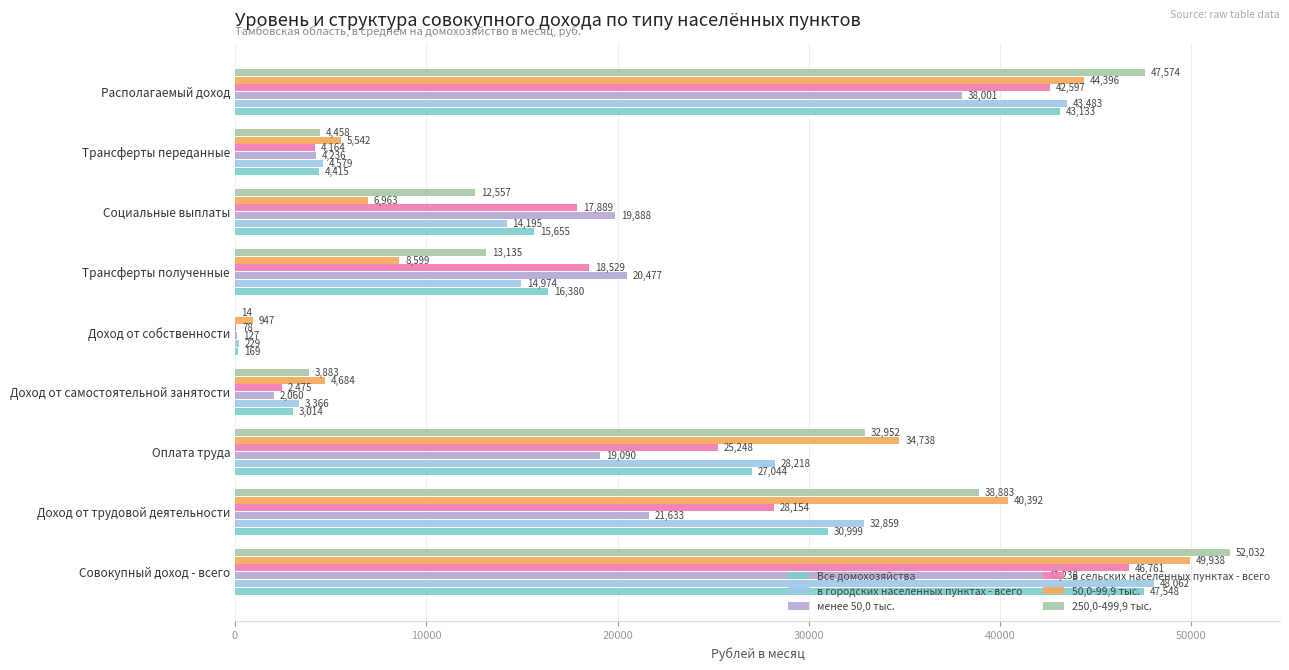

At which label is Все домохозяйства closest to 23858?

Оплата труда